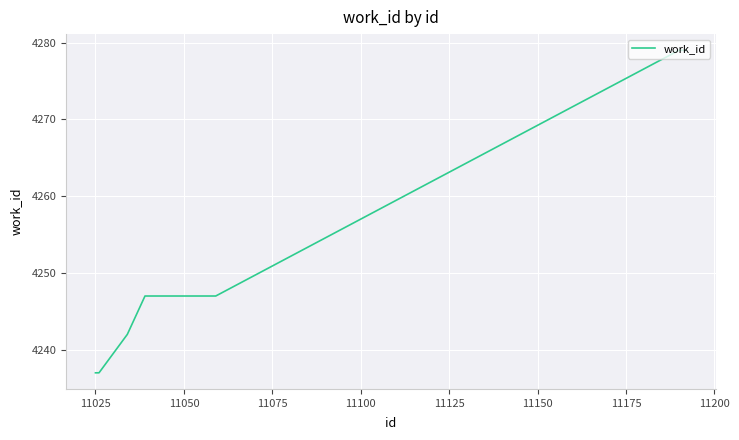

What is the difference between the maximum and minimum values?

42